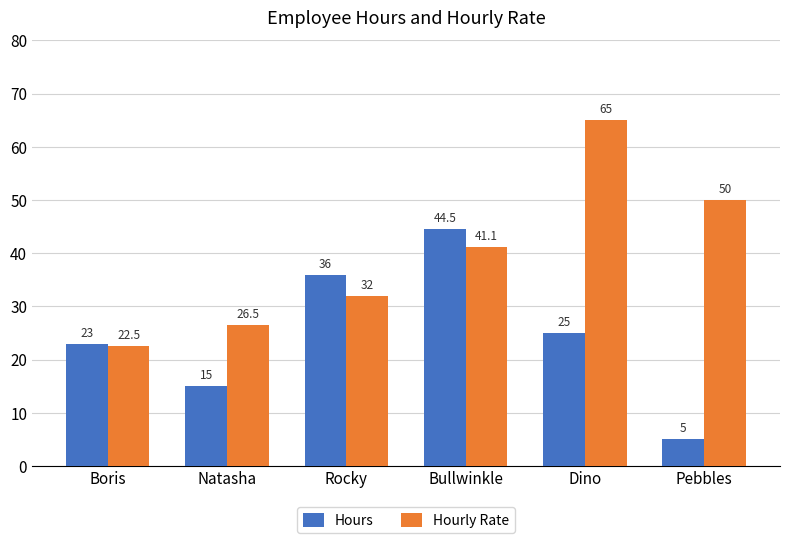

Count the number of data series in this chart.

2